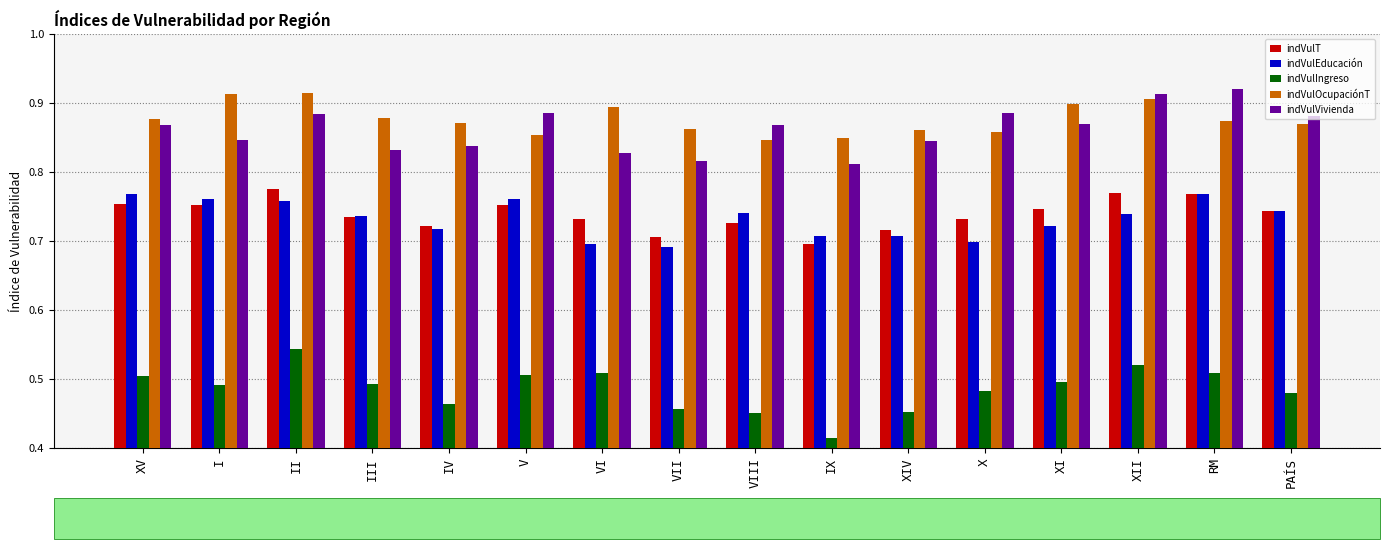

At which category does the chart reach its minimum across all series?

IX